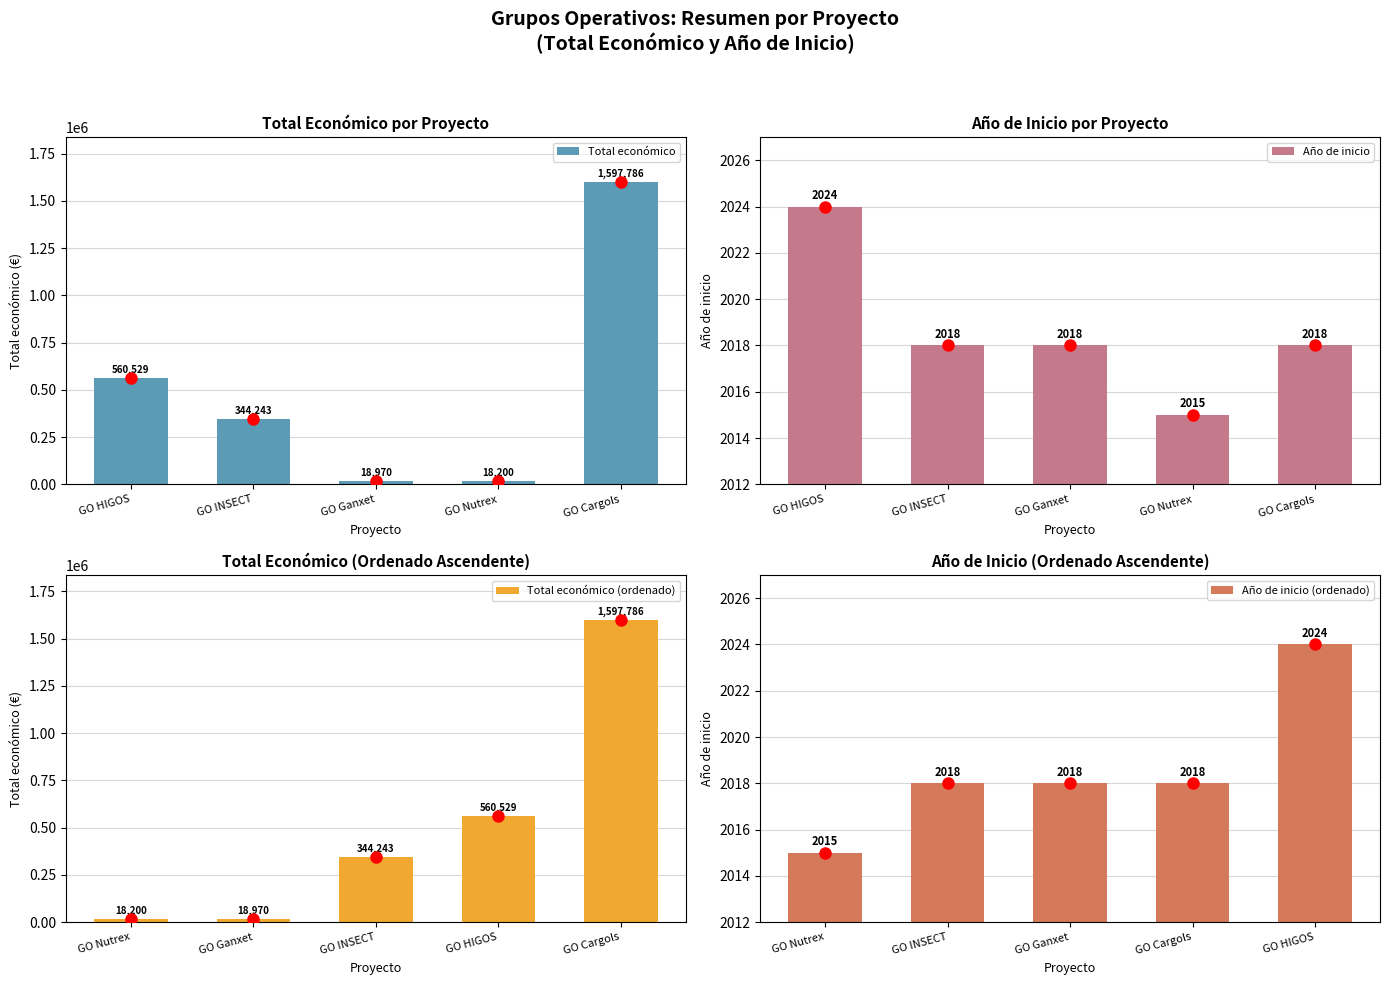

List the series in order of their peak value, highest first.

Total económico, Total económico (ordenado), Año de inicio, Año de inicio (ordenado)